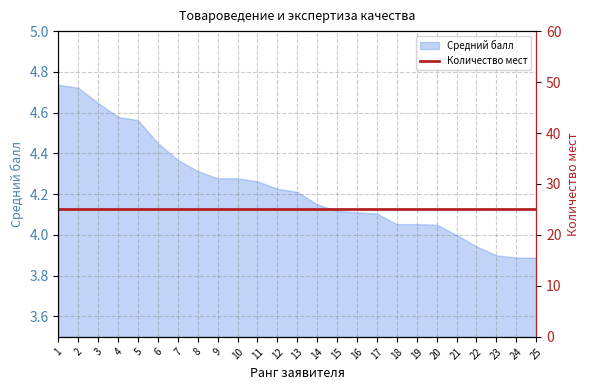

What is the difference between the second highest and second lowest values?

0.8